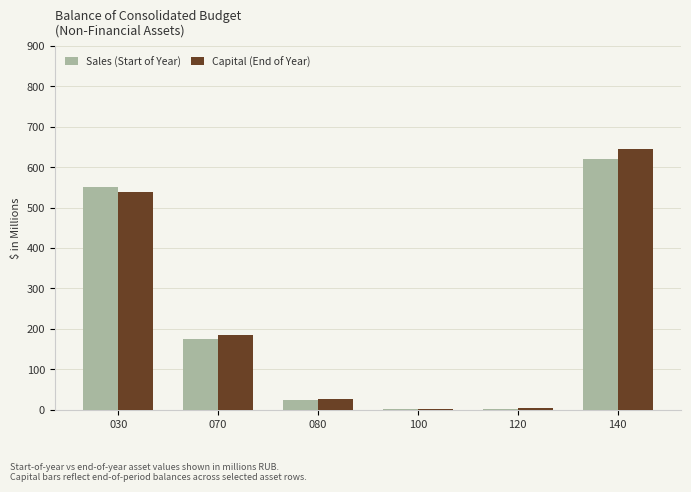

Where is Capital (End of Year) nearest to the value 323?

070